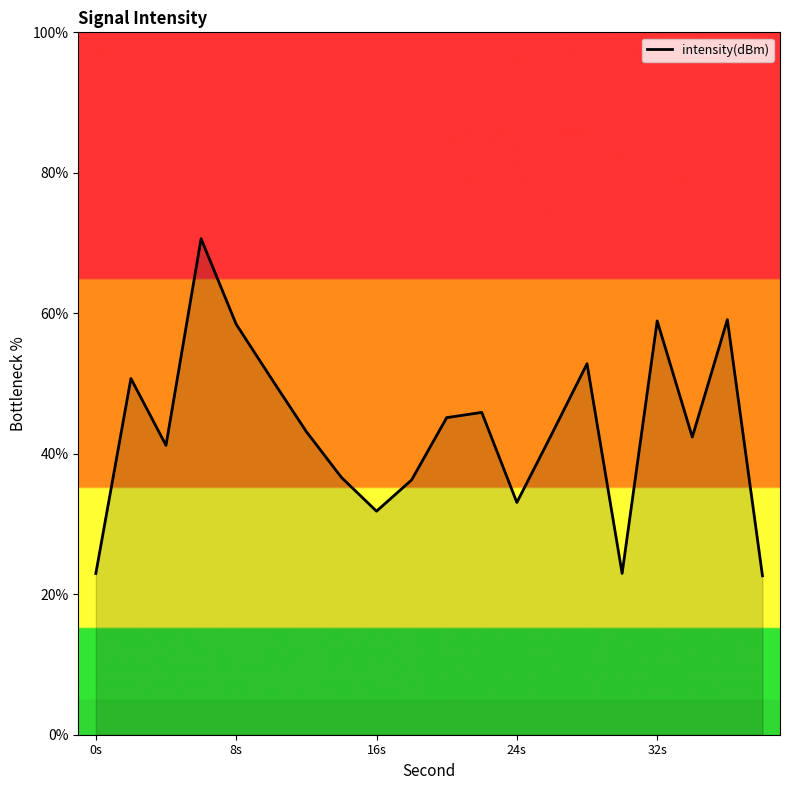

What is the greatest value displayed?

70.6